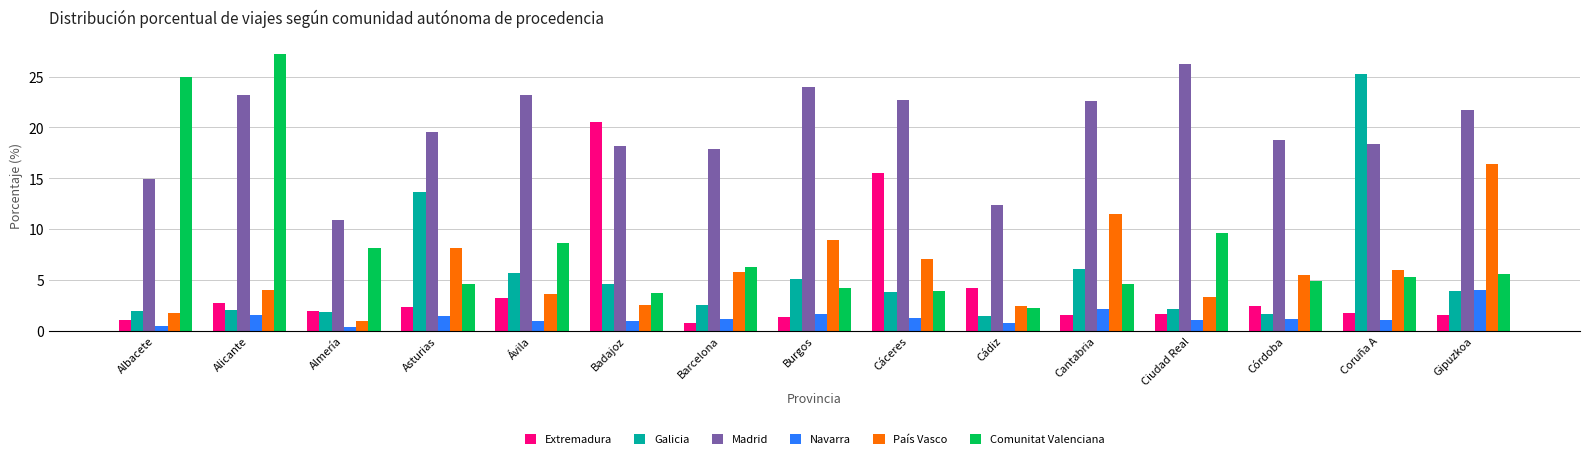

What is the sum of the País Vasco values at Burgos and Badajoz?

11.5